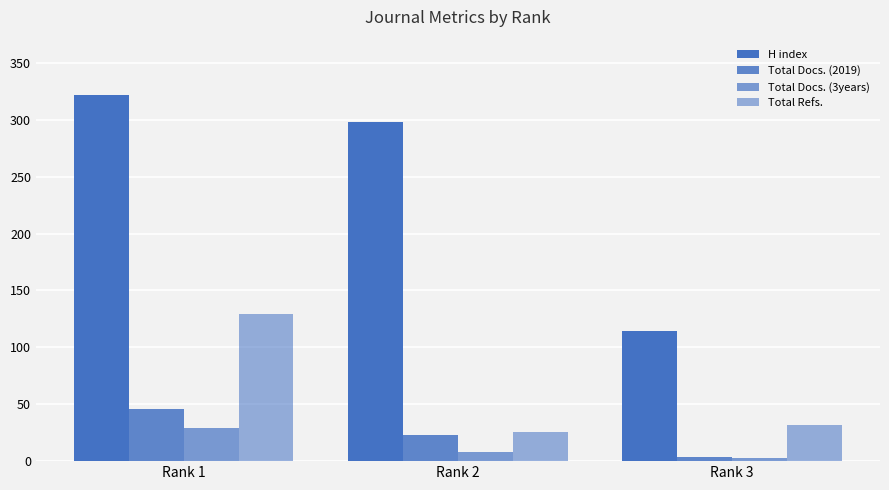

Which series has the widest spread of values?

H index